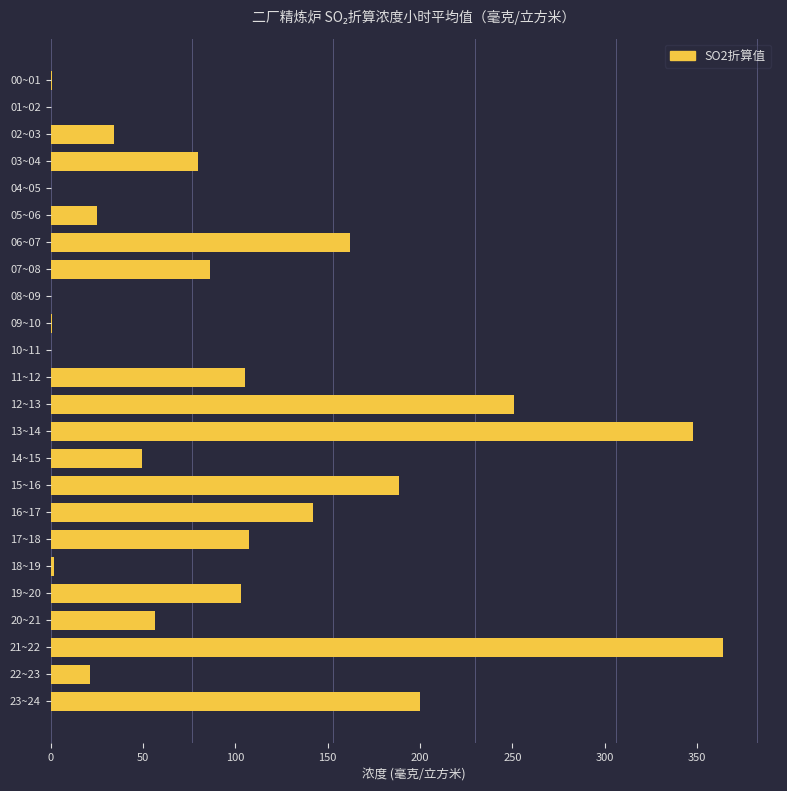

Where is the data nearest to the value 182?

15~16